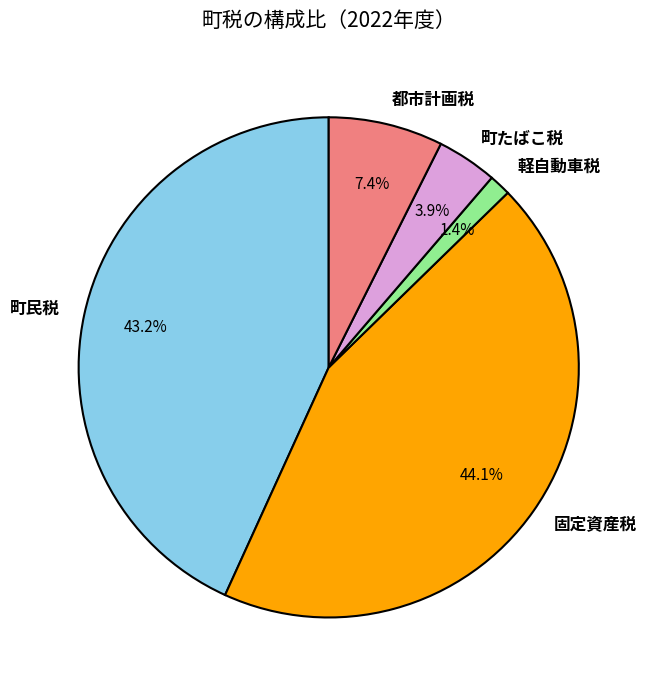

Does any single category account for the majority?

No